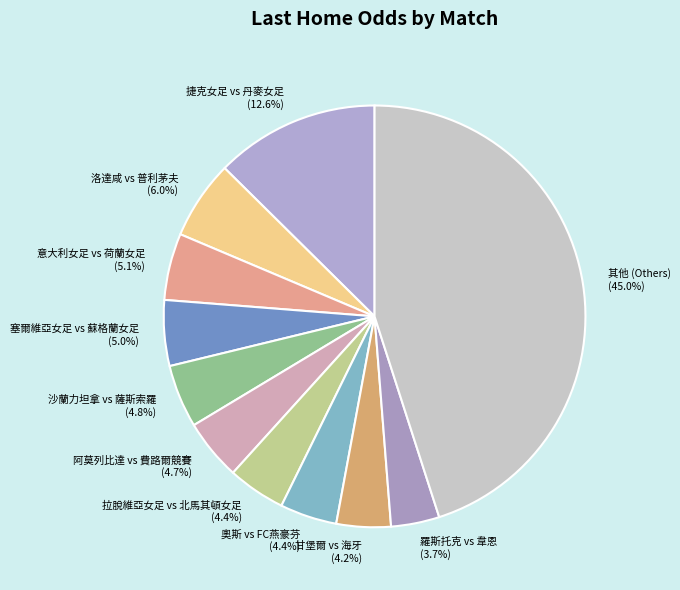

What is the largest slice in the pie chart?

其他 (Others)